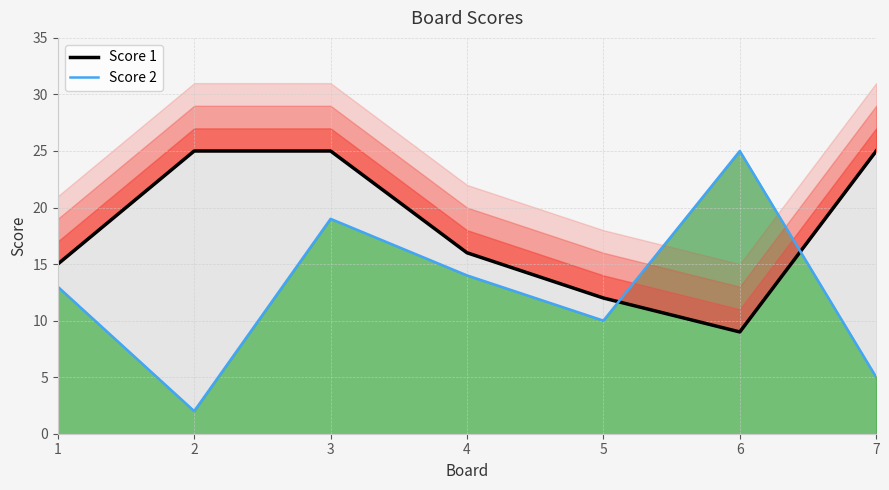

What is the difference between the Score 1 values at 4 and 1?

1